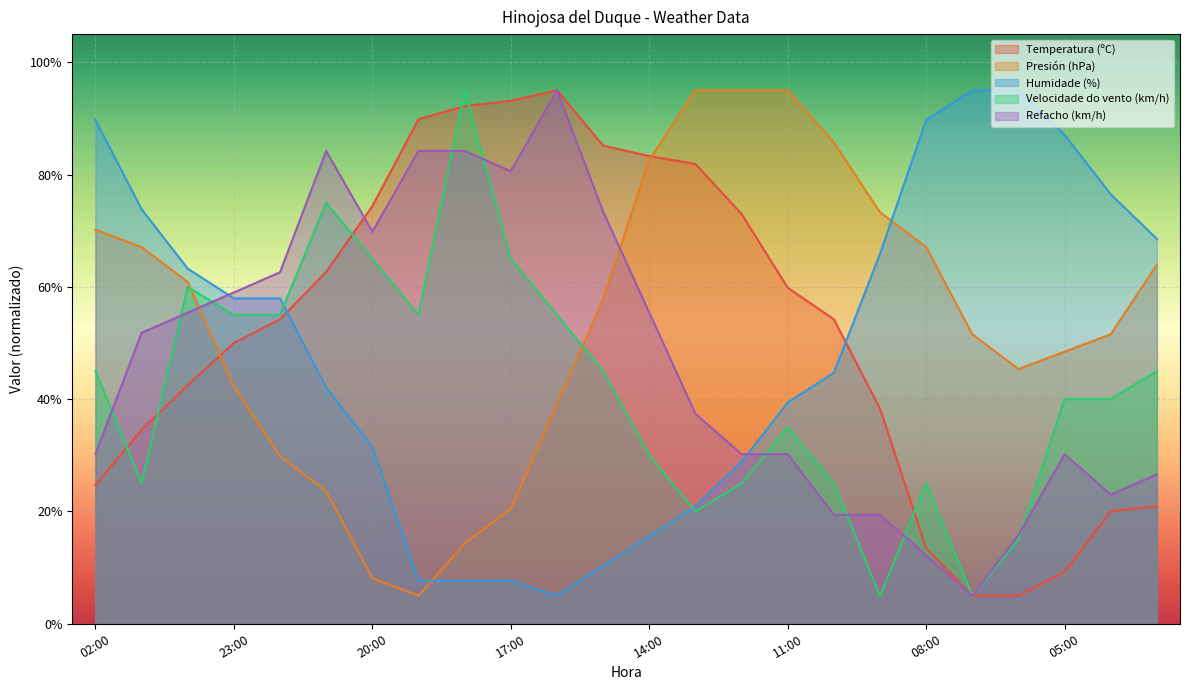

Where do Temperatura (ºC) and Refacho (km/h) first cross each other?

21:00 and 20:00